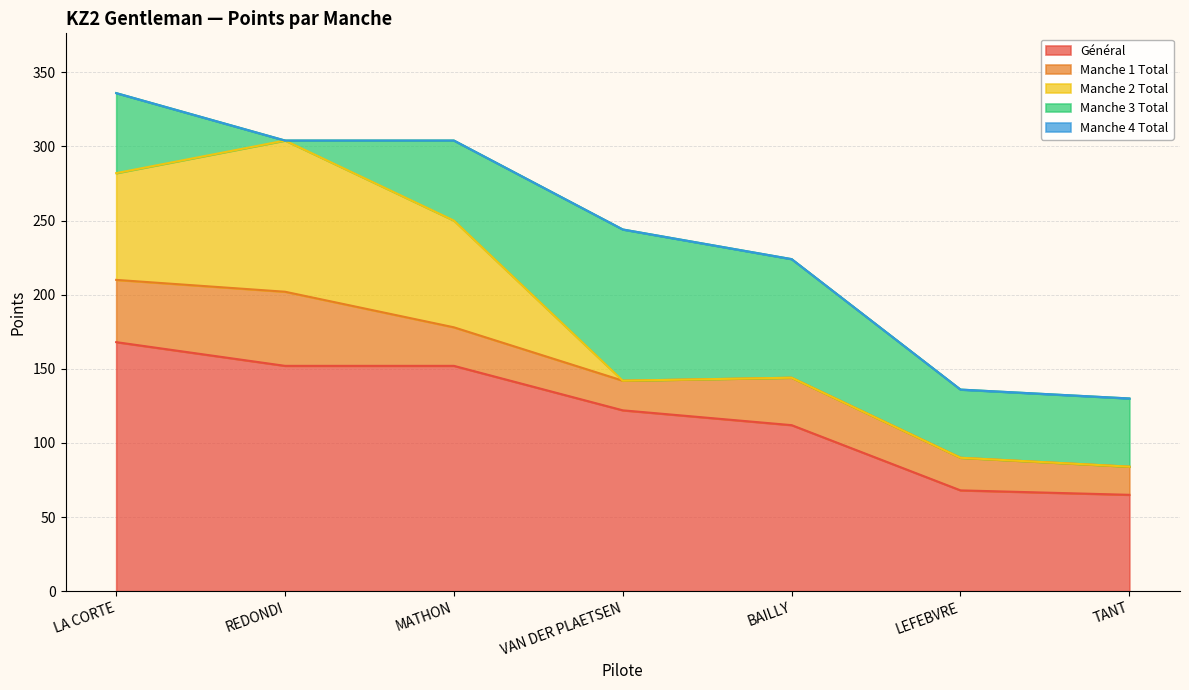

True or false: Manche 2 Total has more than 2 points higher than both neighbors.

False